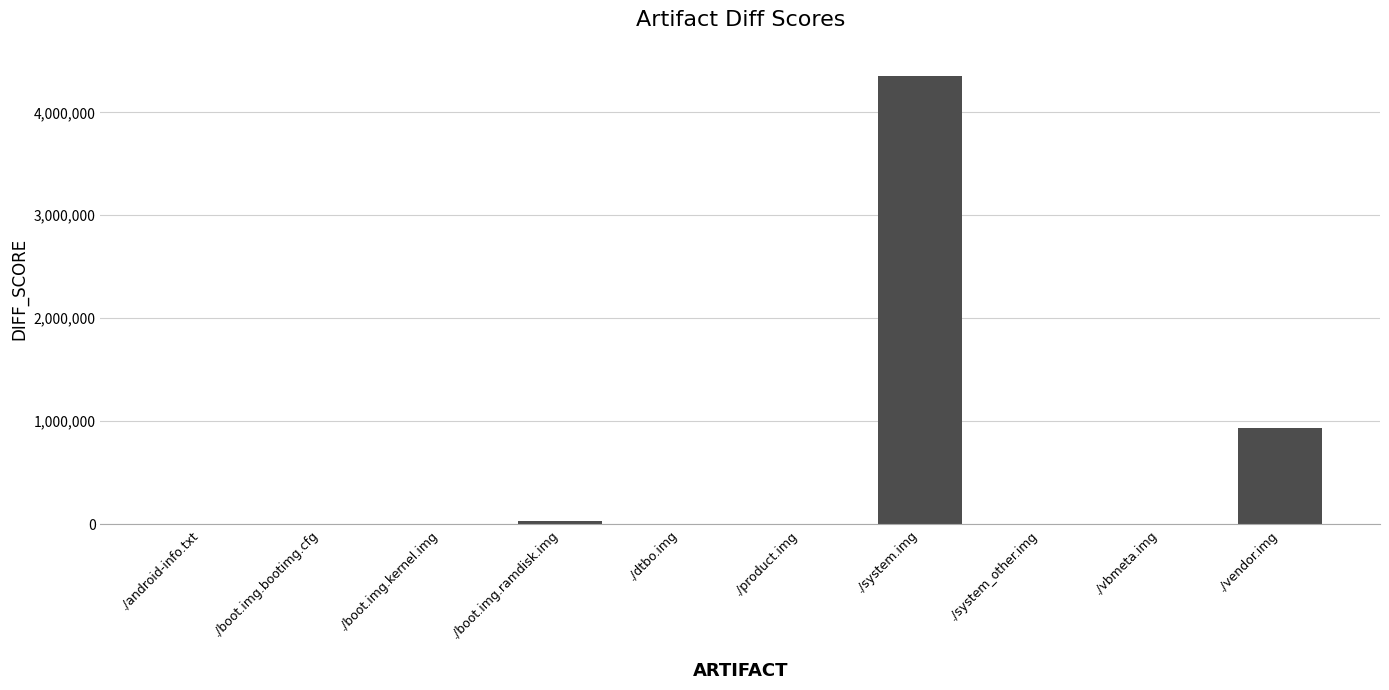

What is the difference between the values at ./boot.img.bootimg.cfg and ./vbmeta.img?

197